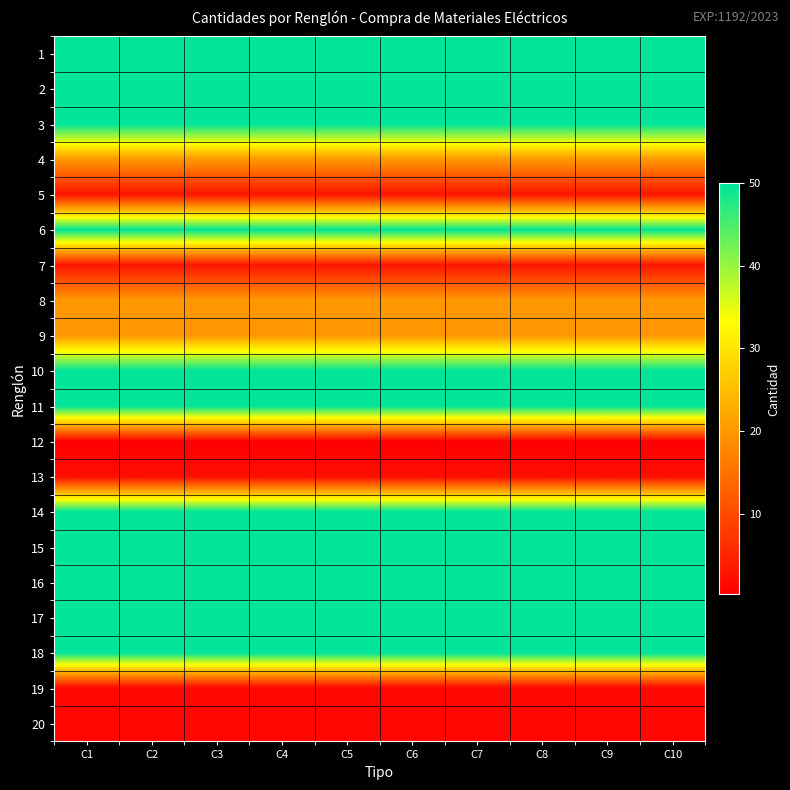

At how many categories does at least one series exceed 27?

10